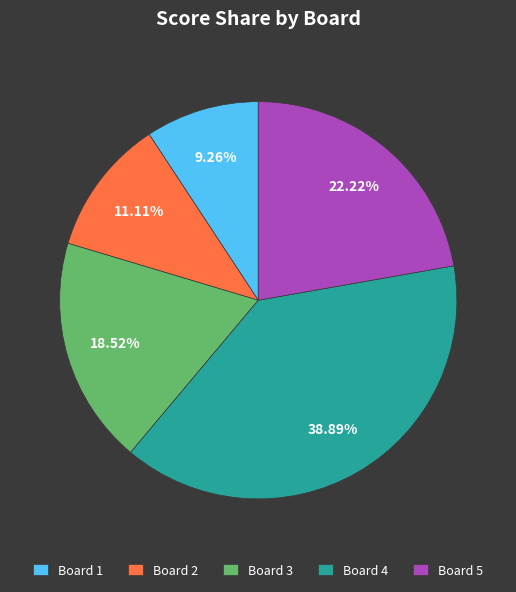

To the nearest percent, what is the average slice percentage?

20%